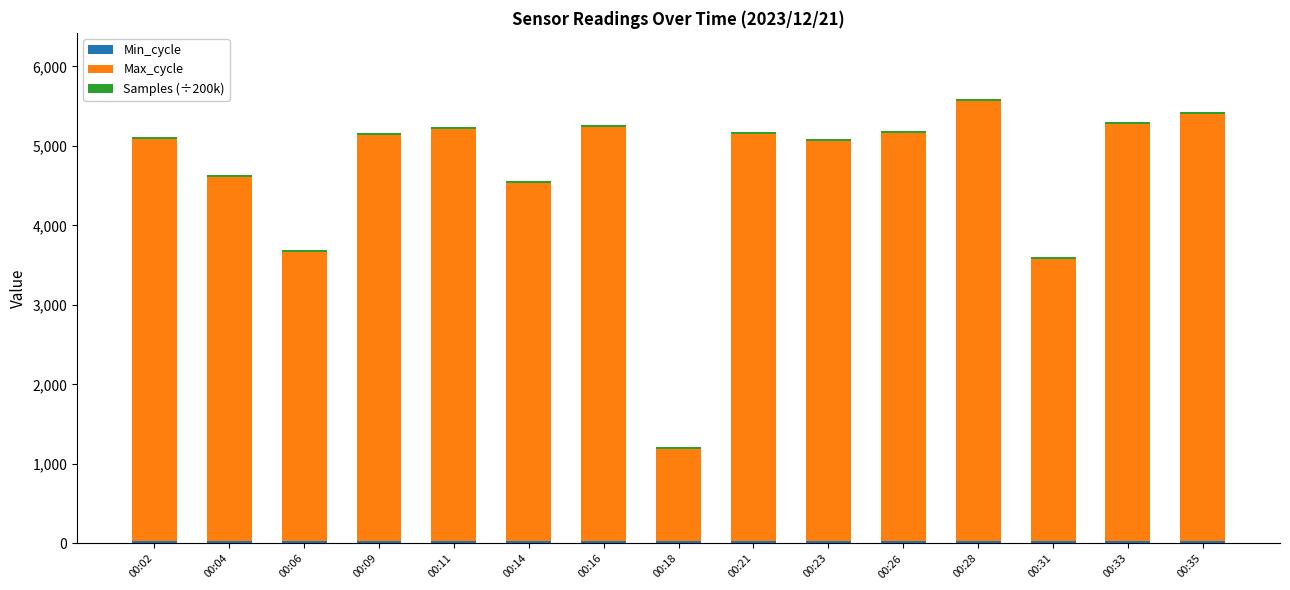

True or false: Max_cycle has a value of 5530.0 at 00:28.

True